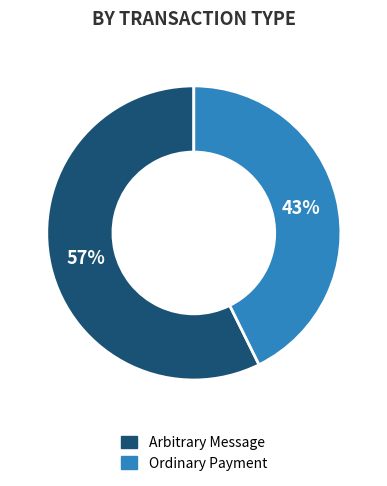

Count the number of slices in the pie.

2